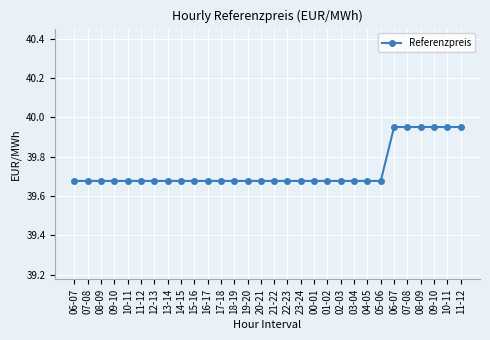

Count the number of data series in this chart.

1